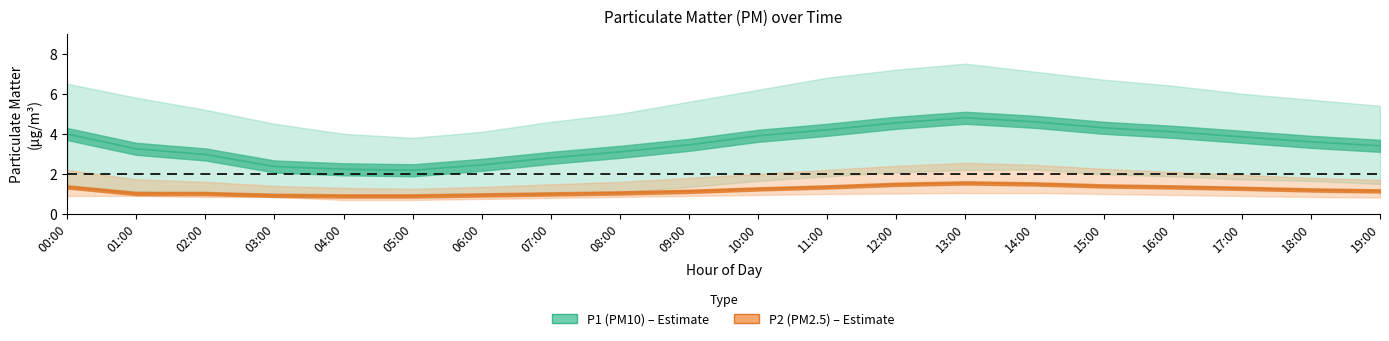

What is the greatest value displayed?

7.5